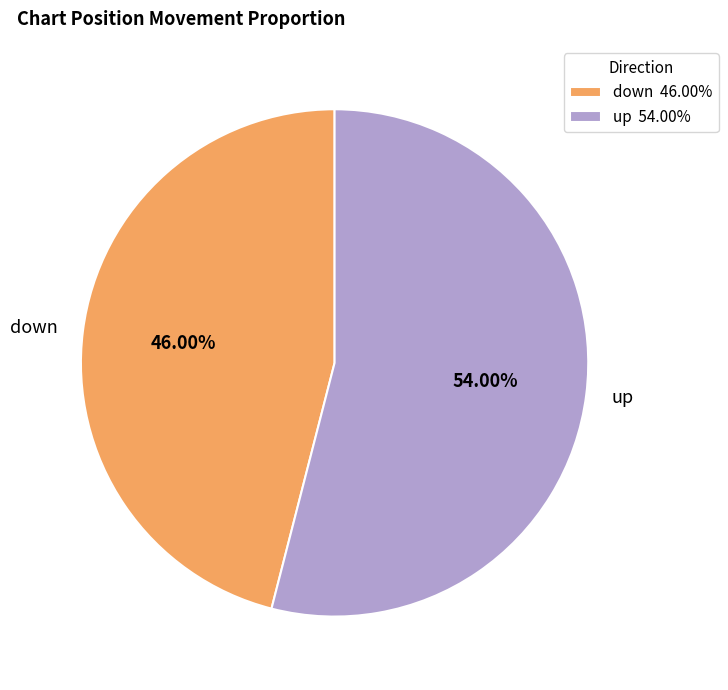

To the nearest percent, what portion does up represent?

54%